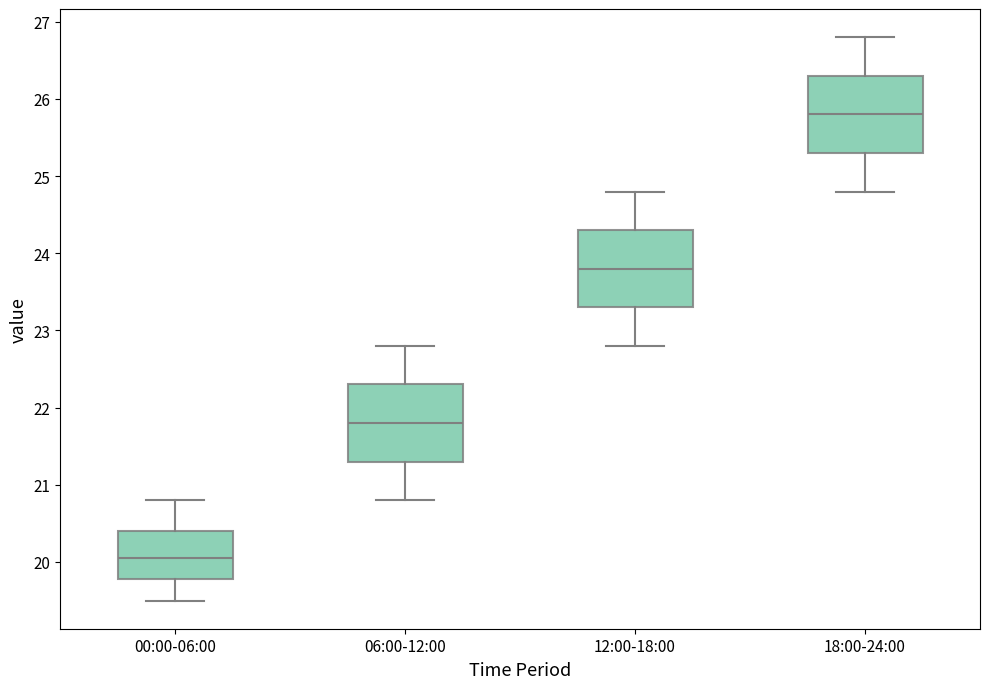

Which box's median line is the highest?

18:00-24:00